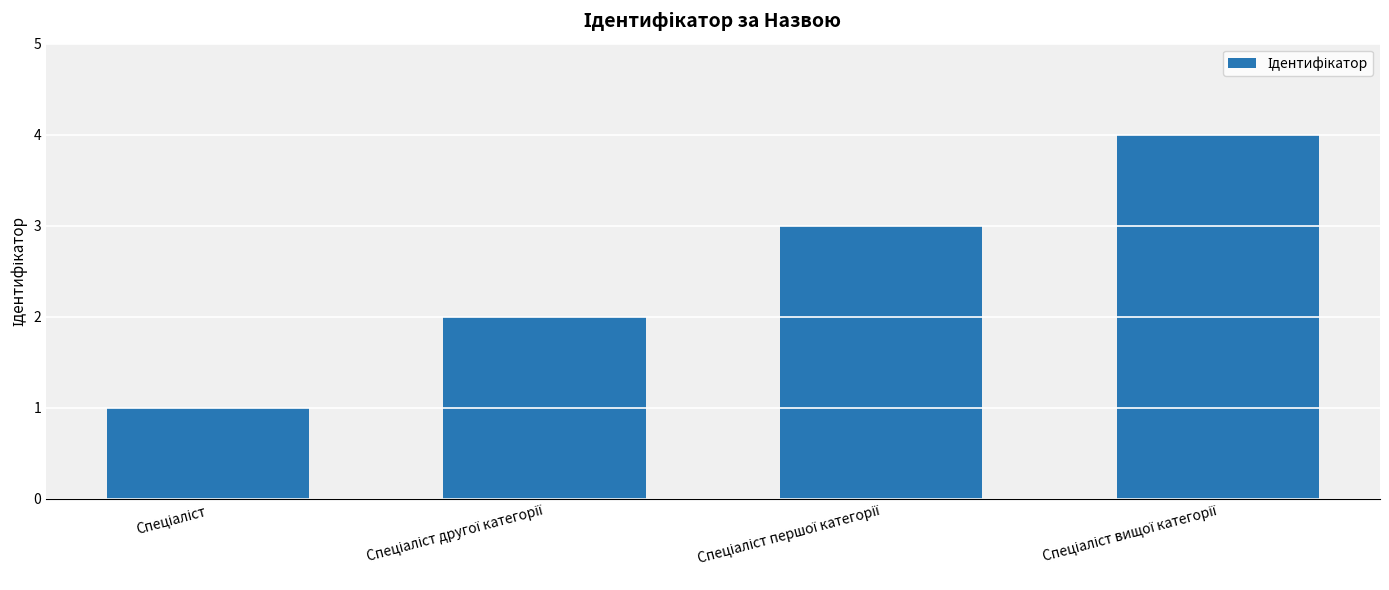

What is the difference between the maximum and minimum values?

3